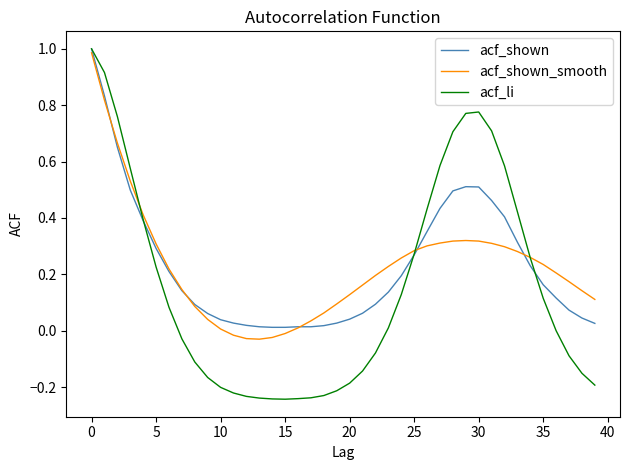

Which series has the largest range (max minus min)?

acf_li